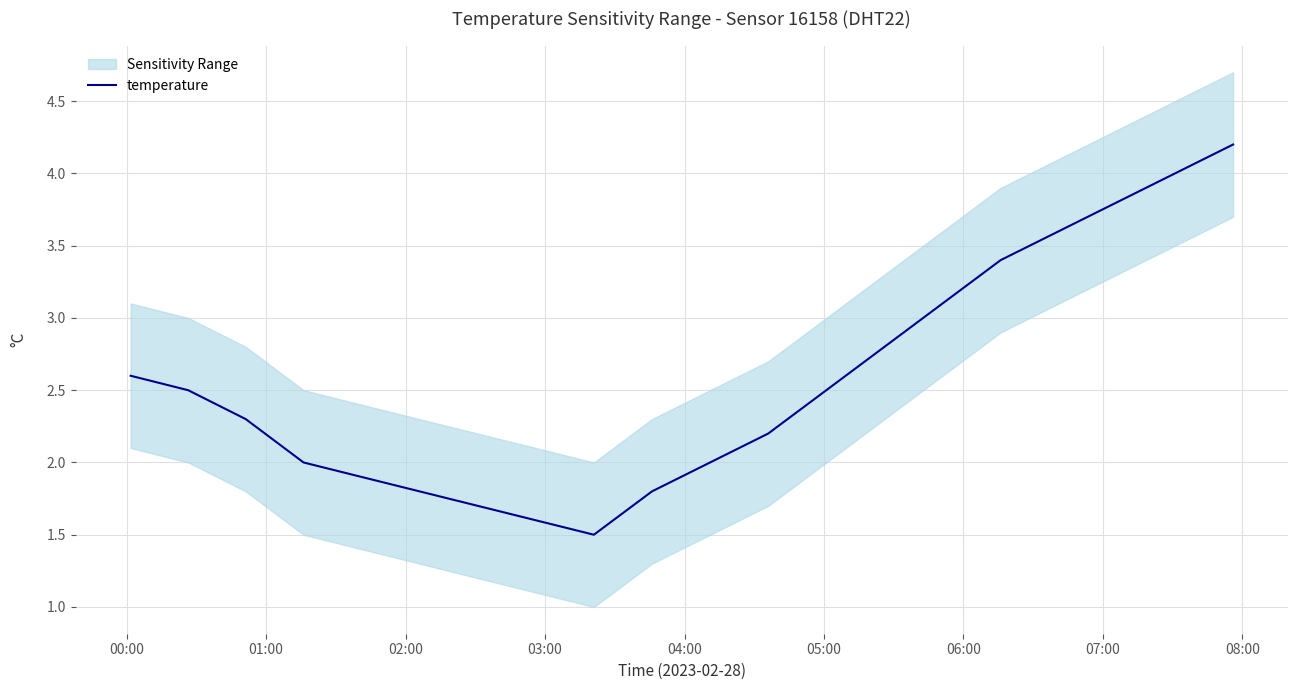

What is the maximum value for temperature?

4.2